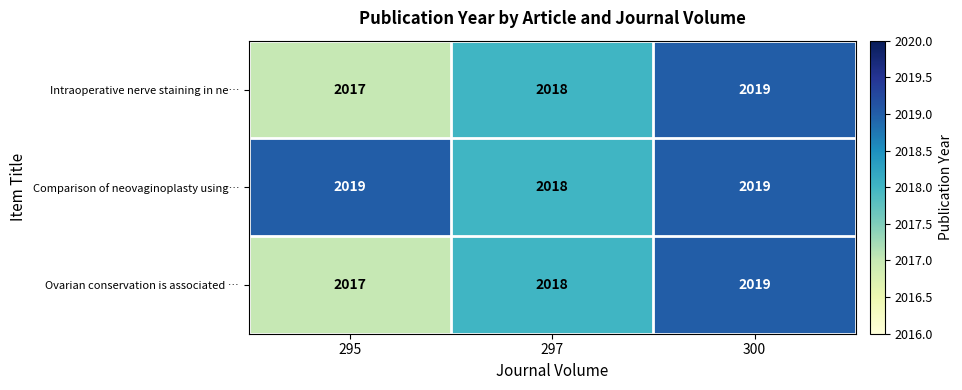

What is the total value across all series at 297?

6054